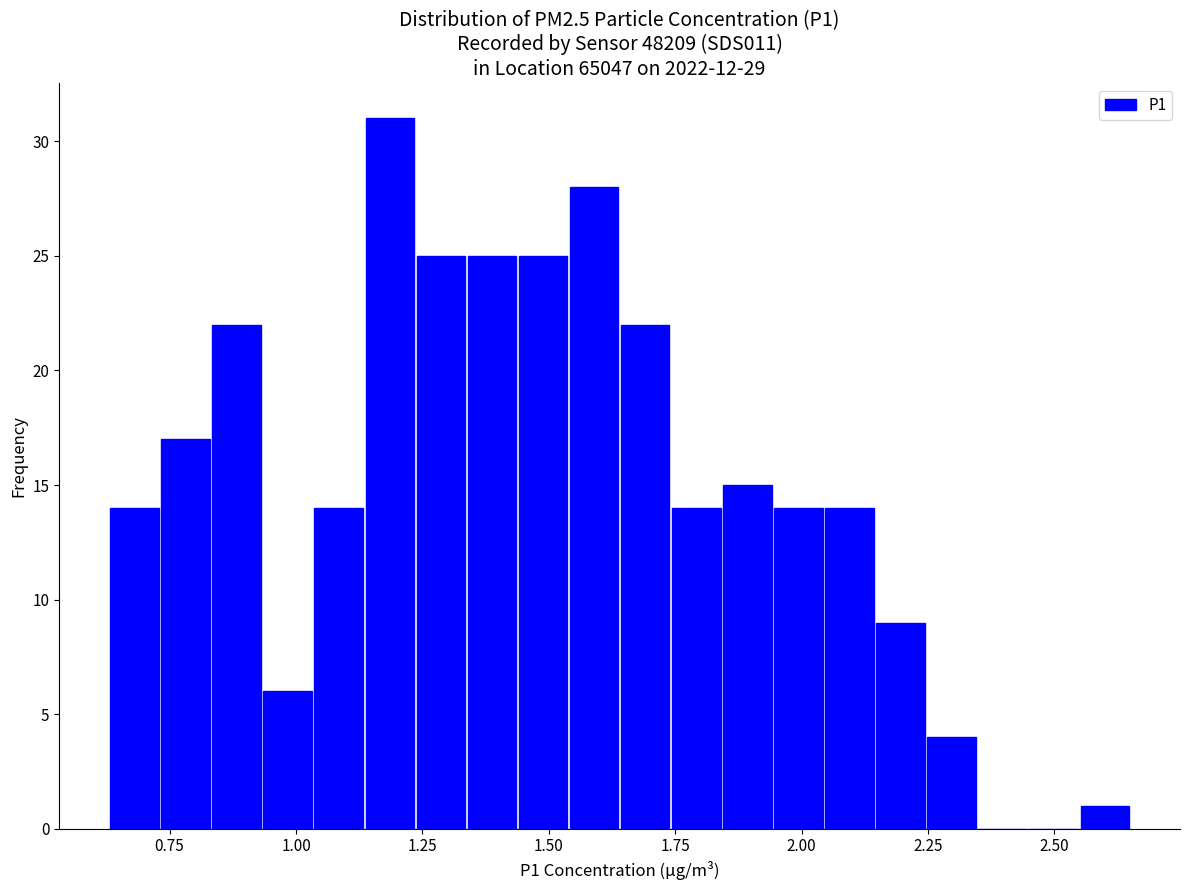

Read against the x-axis, roughly where is the centre of the tallest bar?

1.20